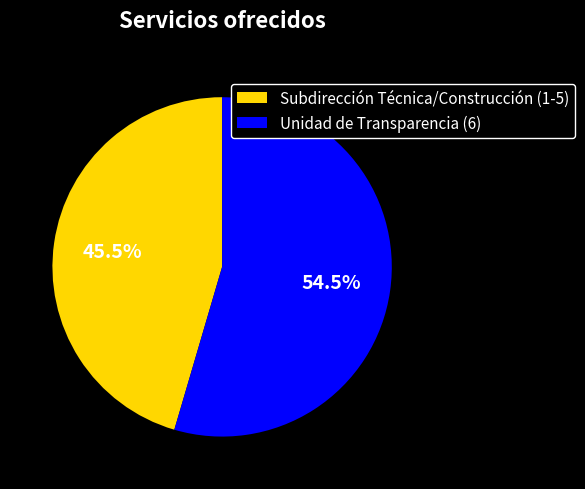

Which category has the smallest portion of the pie?

Subdirección Técnica/Construcción (1-5)